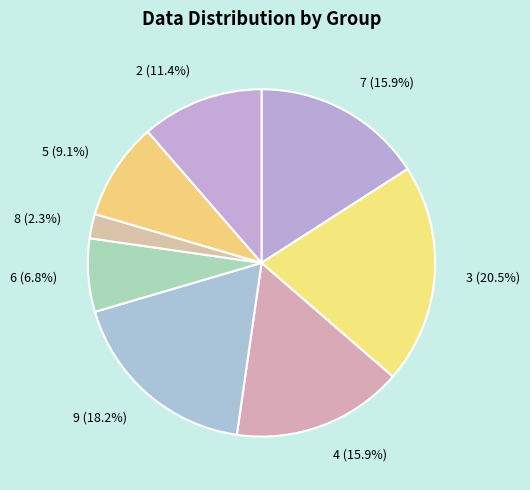

What is the total percentage of 9 and 4?

34.1%